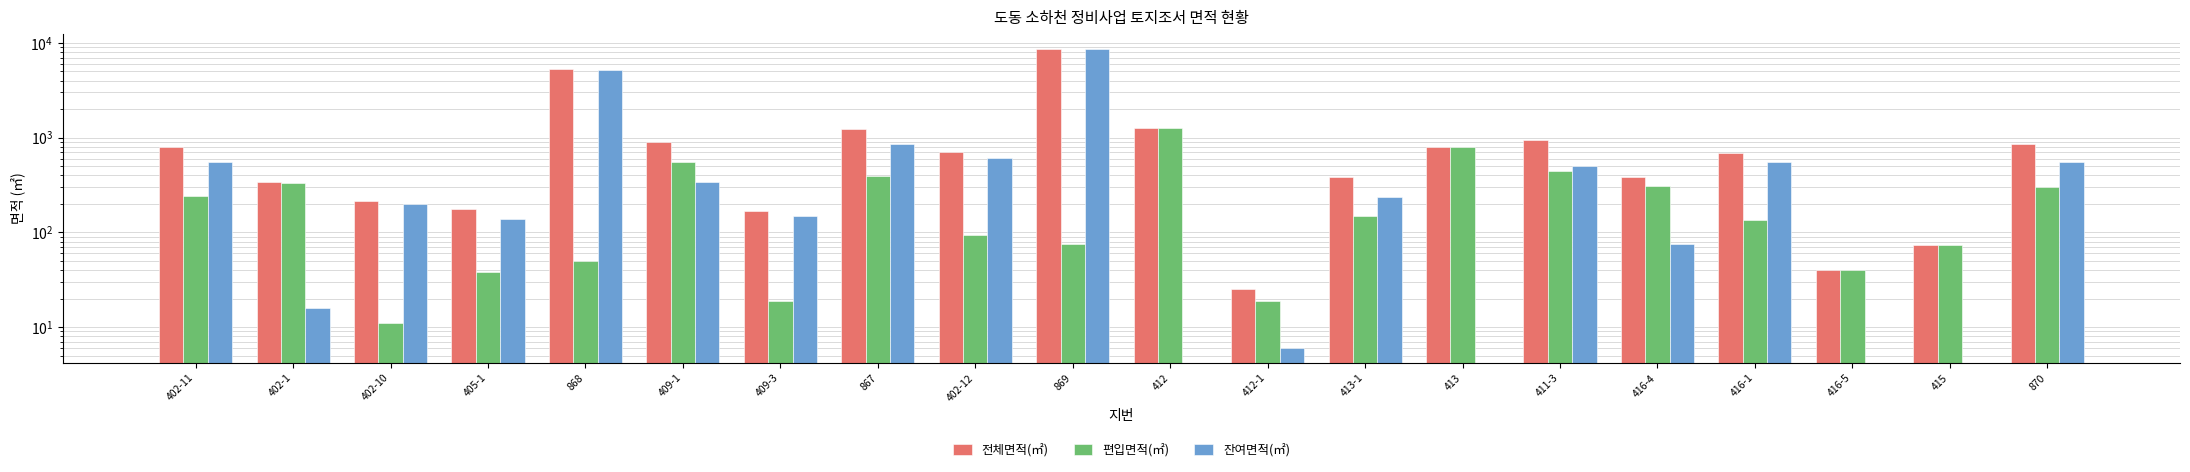

How many data points in 편입면적(㎡) are above 148?

9